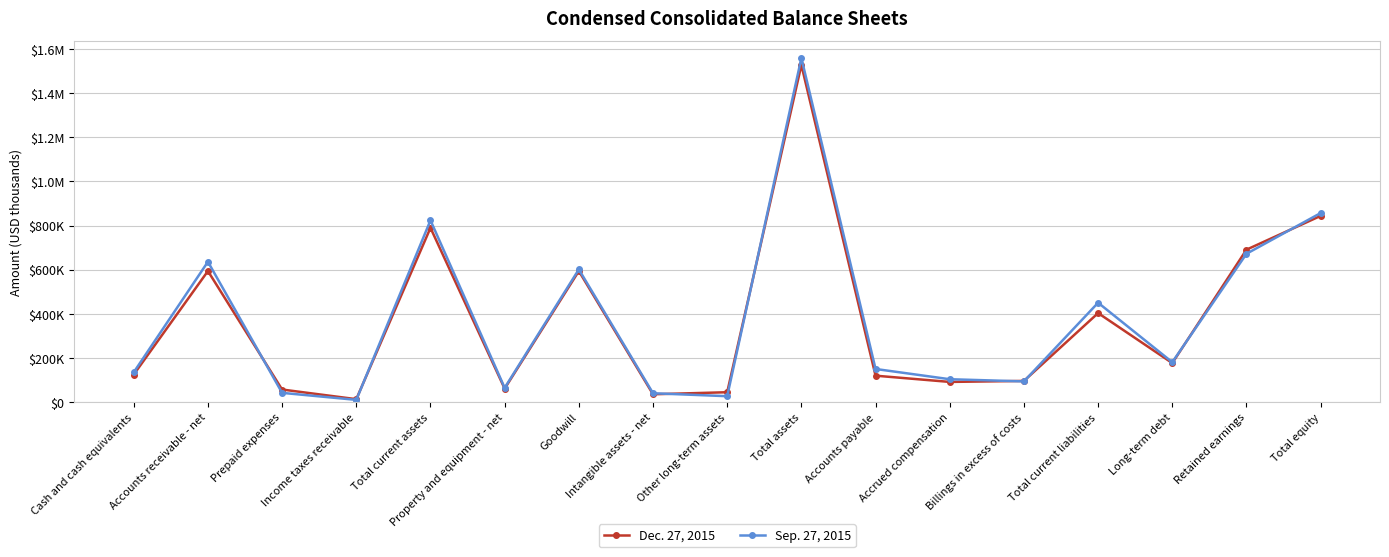

What is the value of the Dec. 27, 2015 point at the 15th from the left?

177021